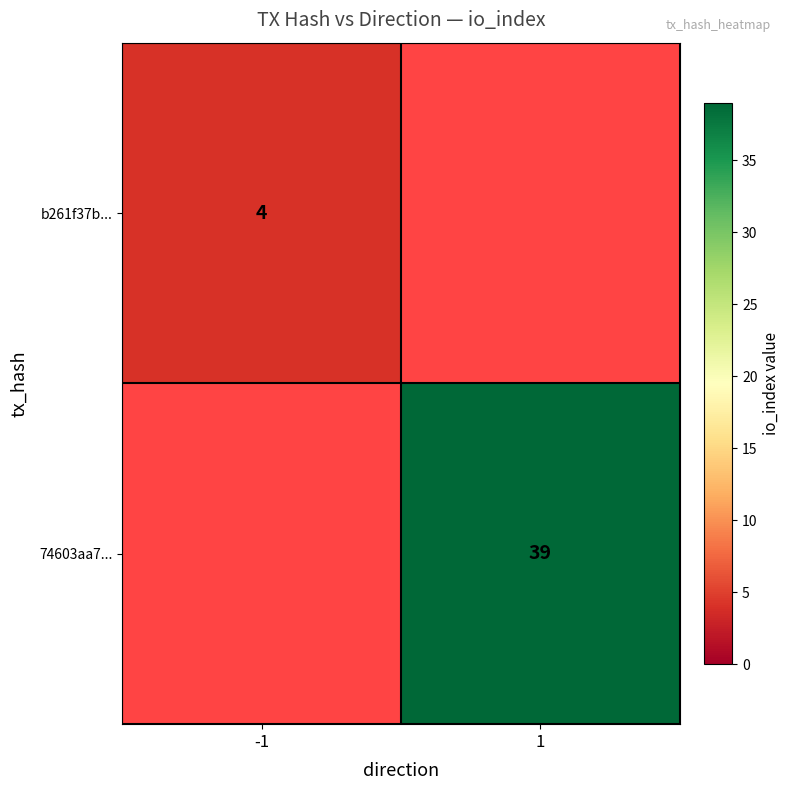

The b261f37b... series shows 4 at -1. True or false?

True